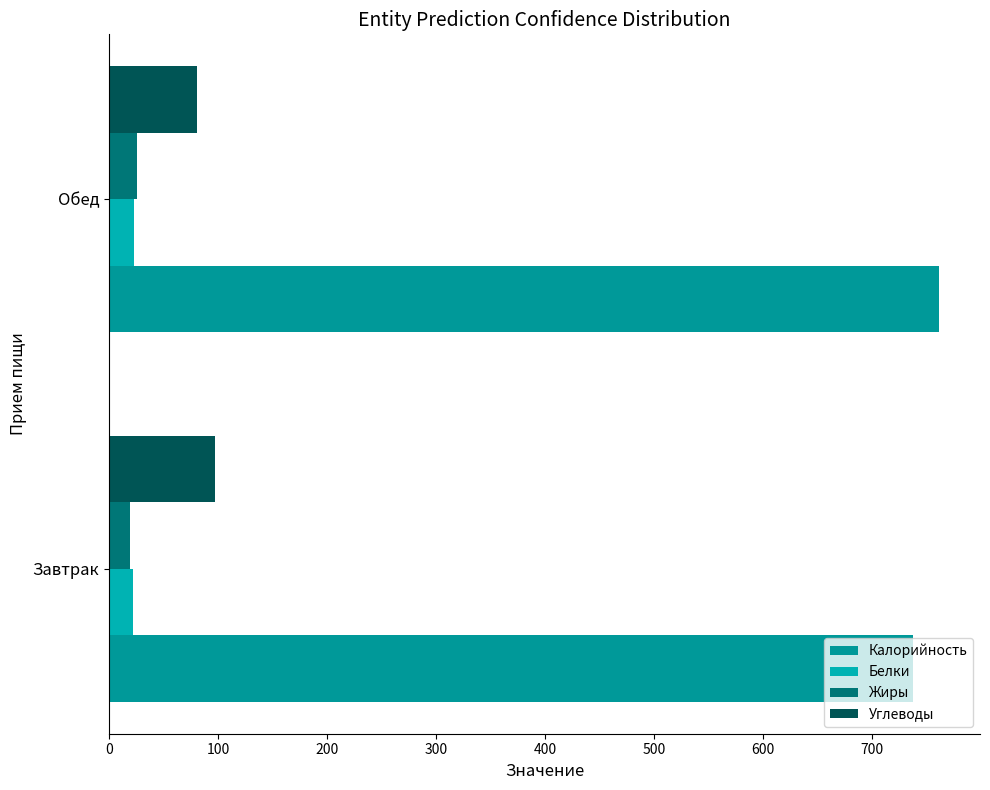

How many values in the Углеводы series are below 97?

1